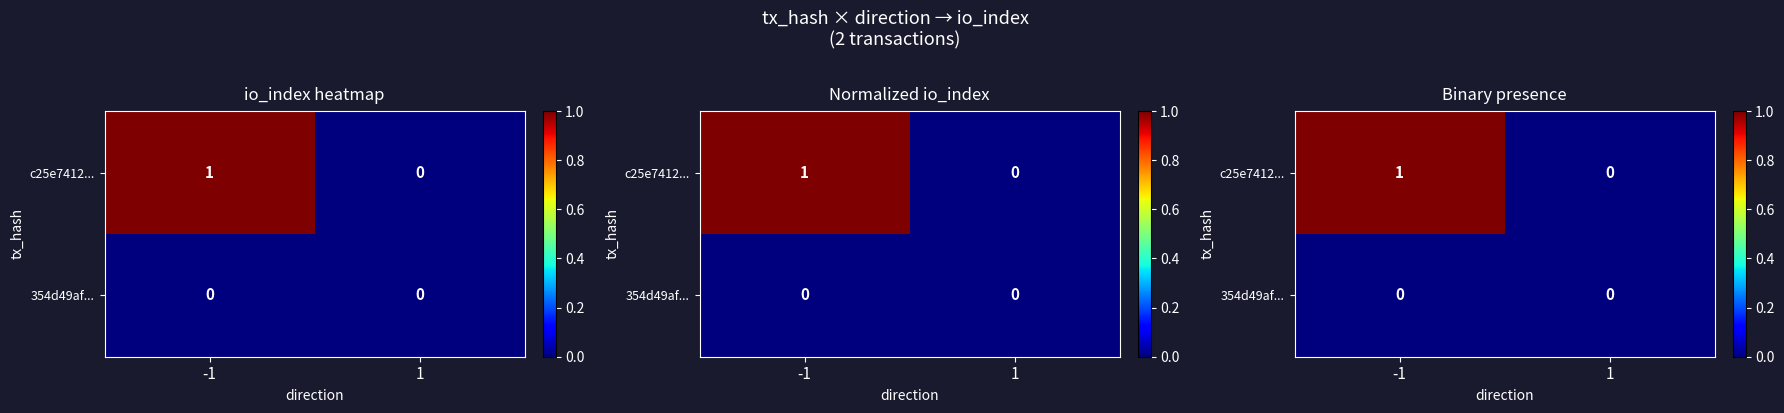

What is the difference between the maximum and minimum values in the c25e7412... series?

1